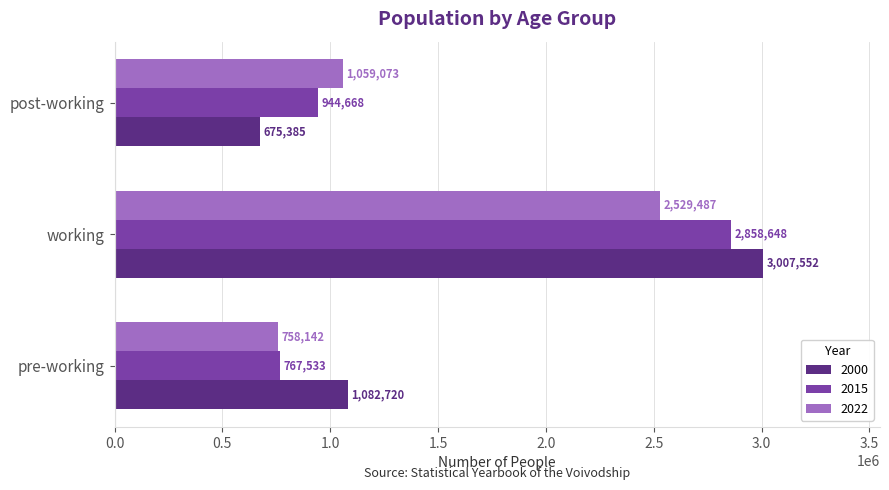

Where is 2022 nearest to the value 1643814?

post-working